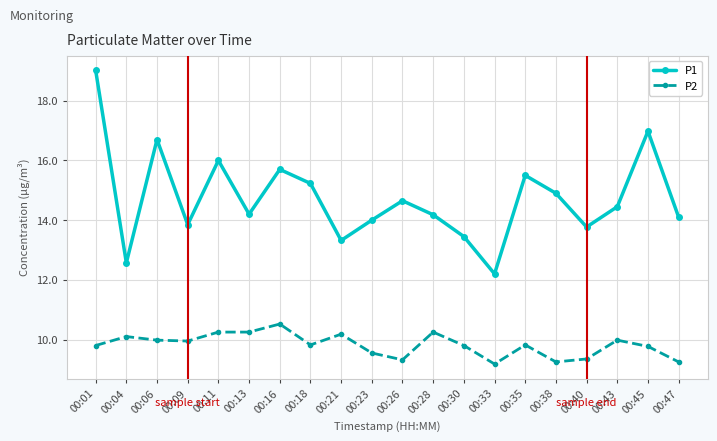

In P1, how many points are lower than both neighbors (excluding endpoints)?

6